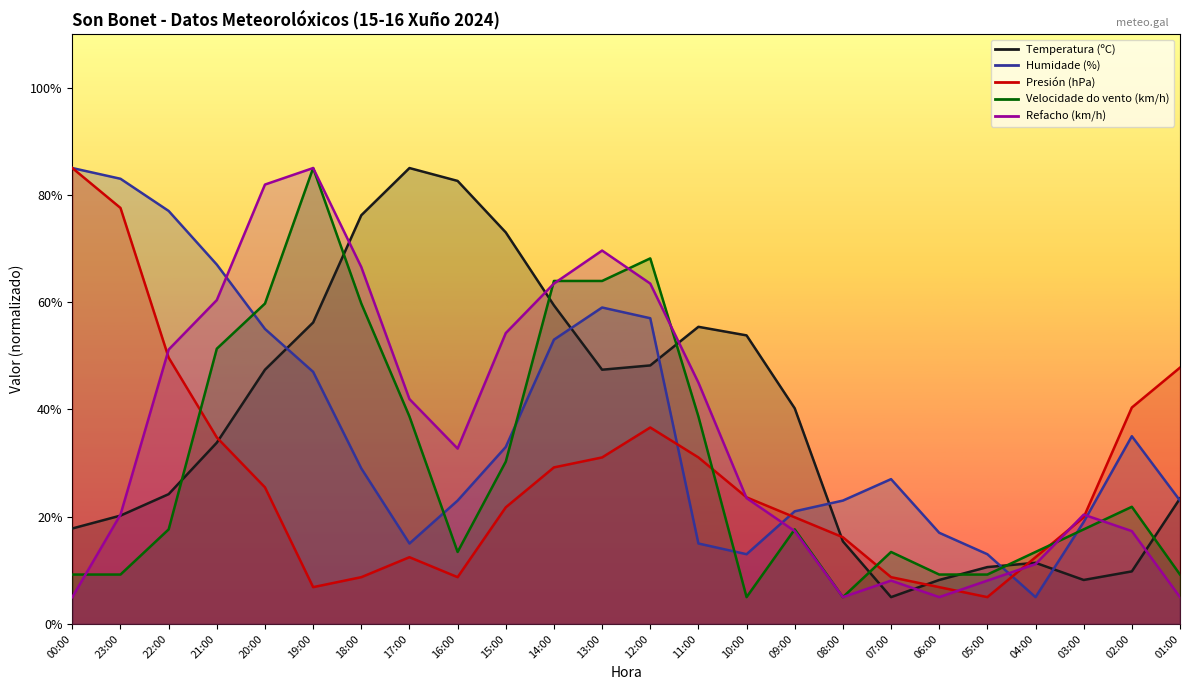

Which series has the largest range (max minus min)?

Temperatura (ºC)